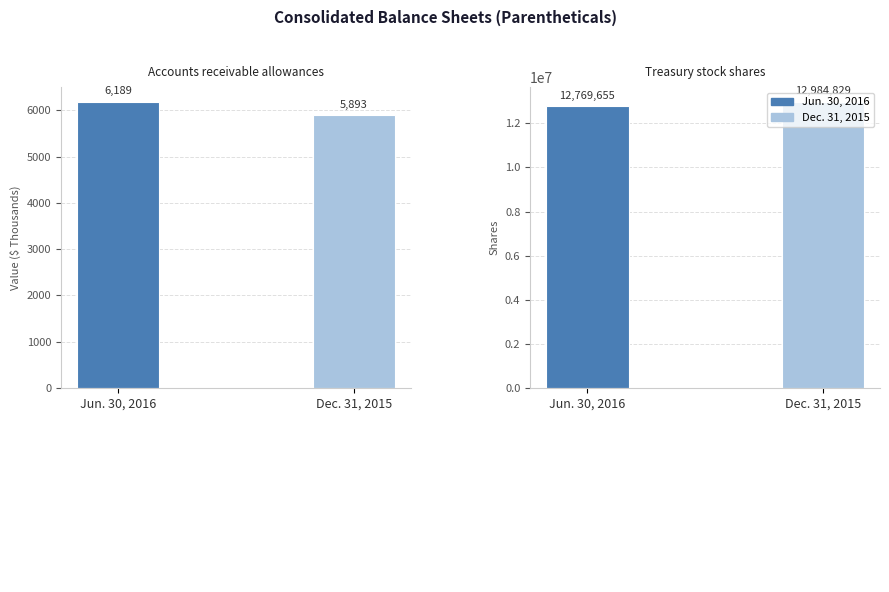

How many series are shown in this chart?

2